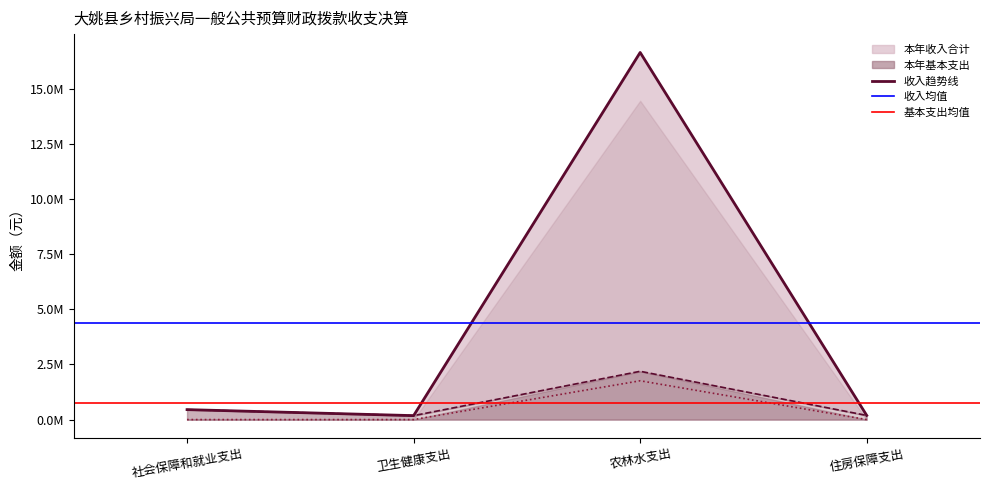

What is the label of the 4th point from the right?

社会保障和就业支出